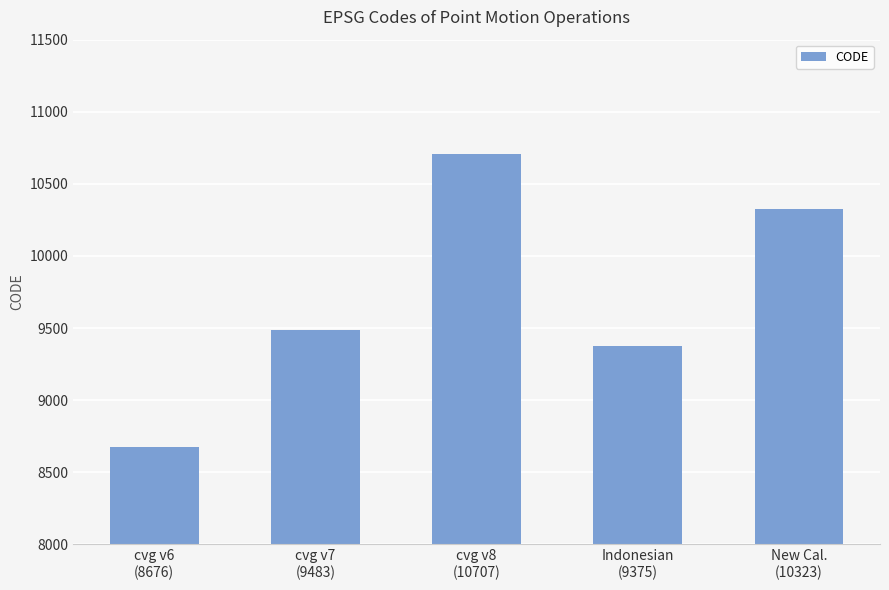

Reading left to right, extract all data points from this chart.

cvg v6
(8676)=8676	cvg v7
(9483)=9483	cvg v8
(10707)=10707	Indonesian
(9375)=9375	New Cal.
(10323)=10323